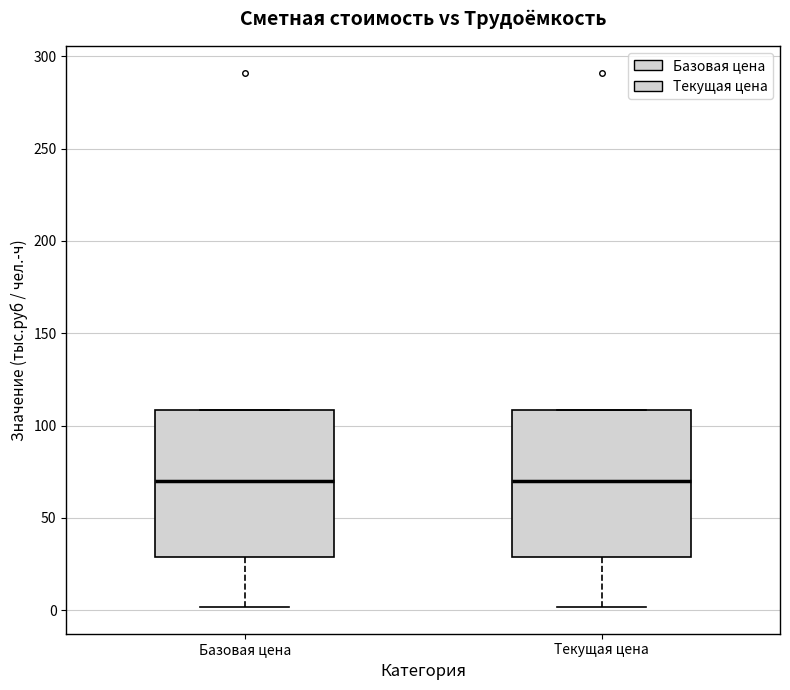

Reading left to right, read every box against the y-axis: the position of its median line, the range the box covers, and the ends of its whiskers. The values are not printed on the chart, so give them approximately, as read against the axis.

Базовая цена: median 70, box 30 to 110, whiskers 0 to 110
Текущая цена: median 70, box 30 to 110, whiskers 0 to 110